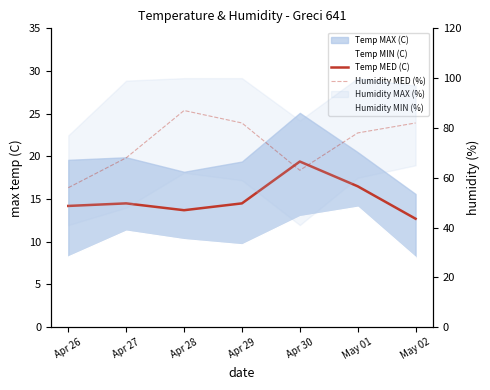

What is the difference between the maximum and second lowest values in the Temp MED (C) series?

5.7